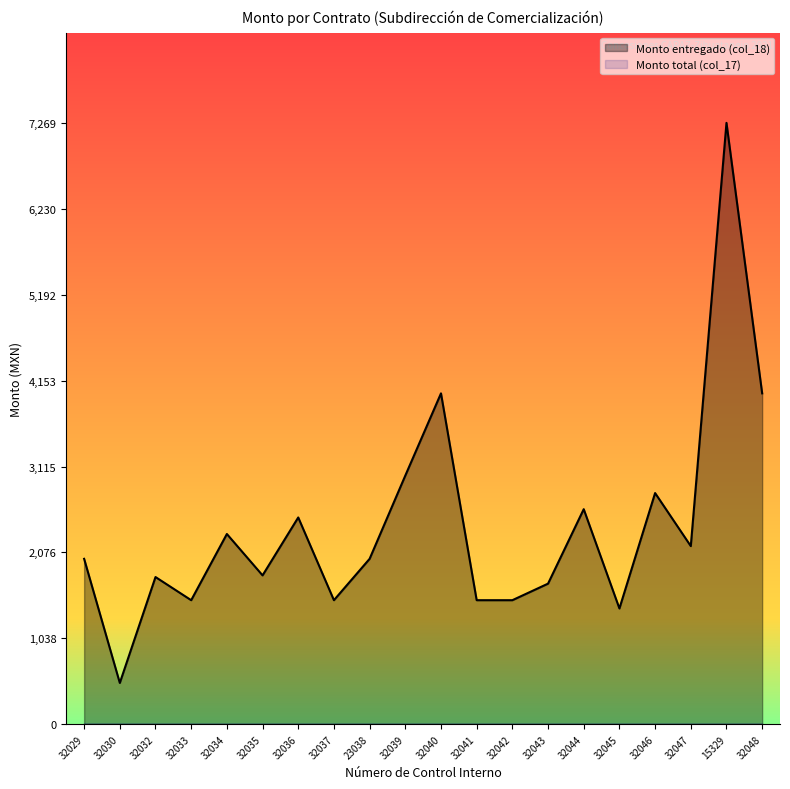

What is the label of the 6th point from the right?

32044